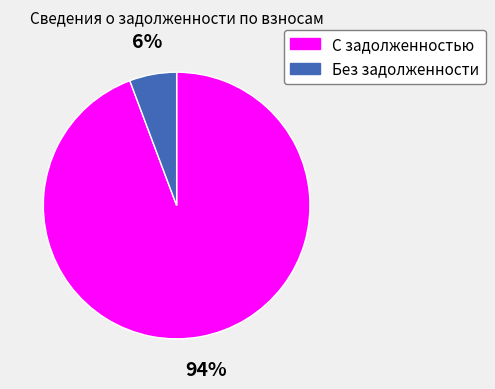

Does any single category account for the majority?

Yes